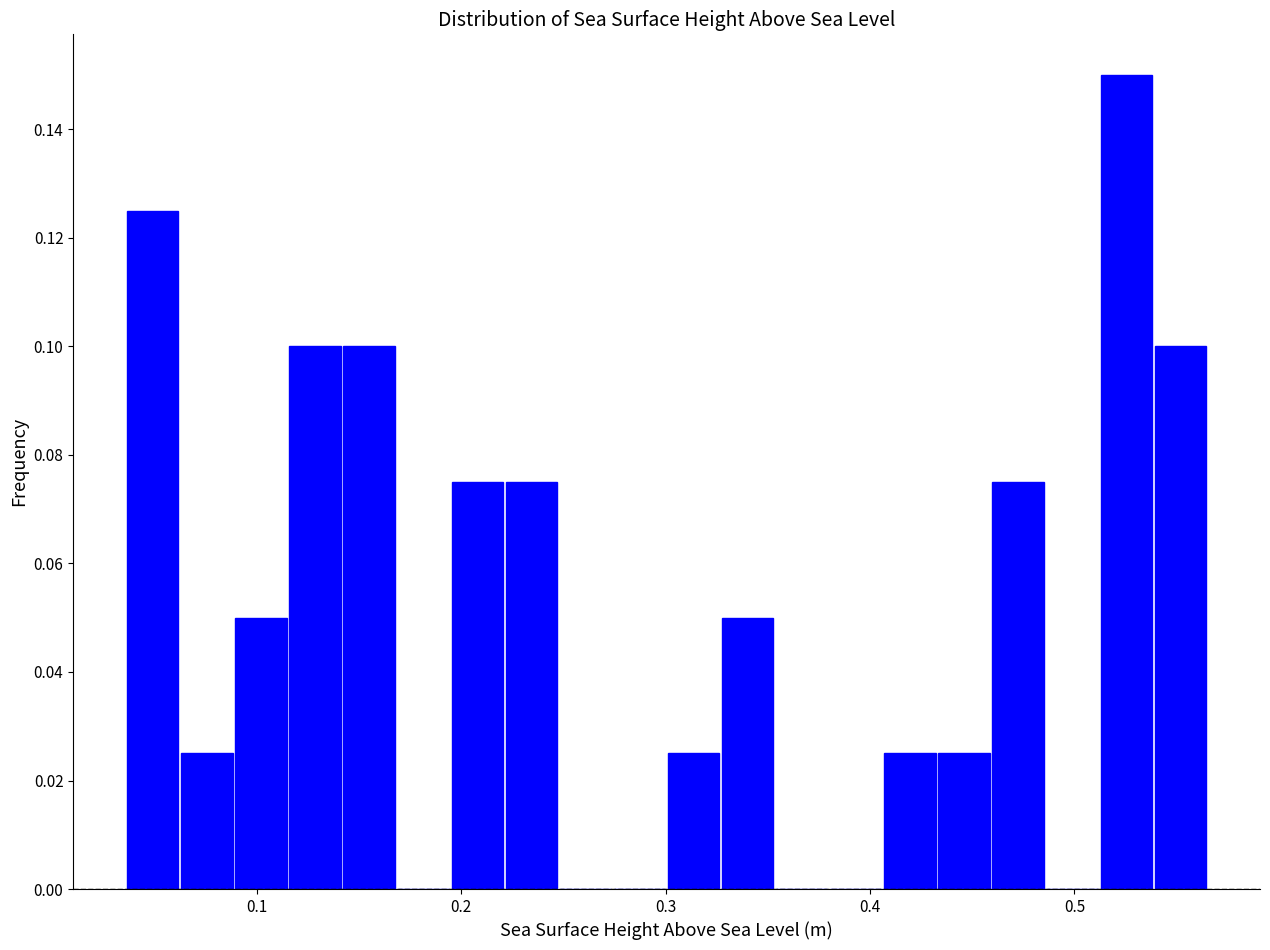

Read against the x-axis, roughly where is the centre of the tallest bar?

0.53